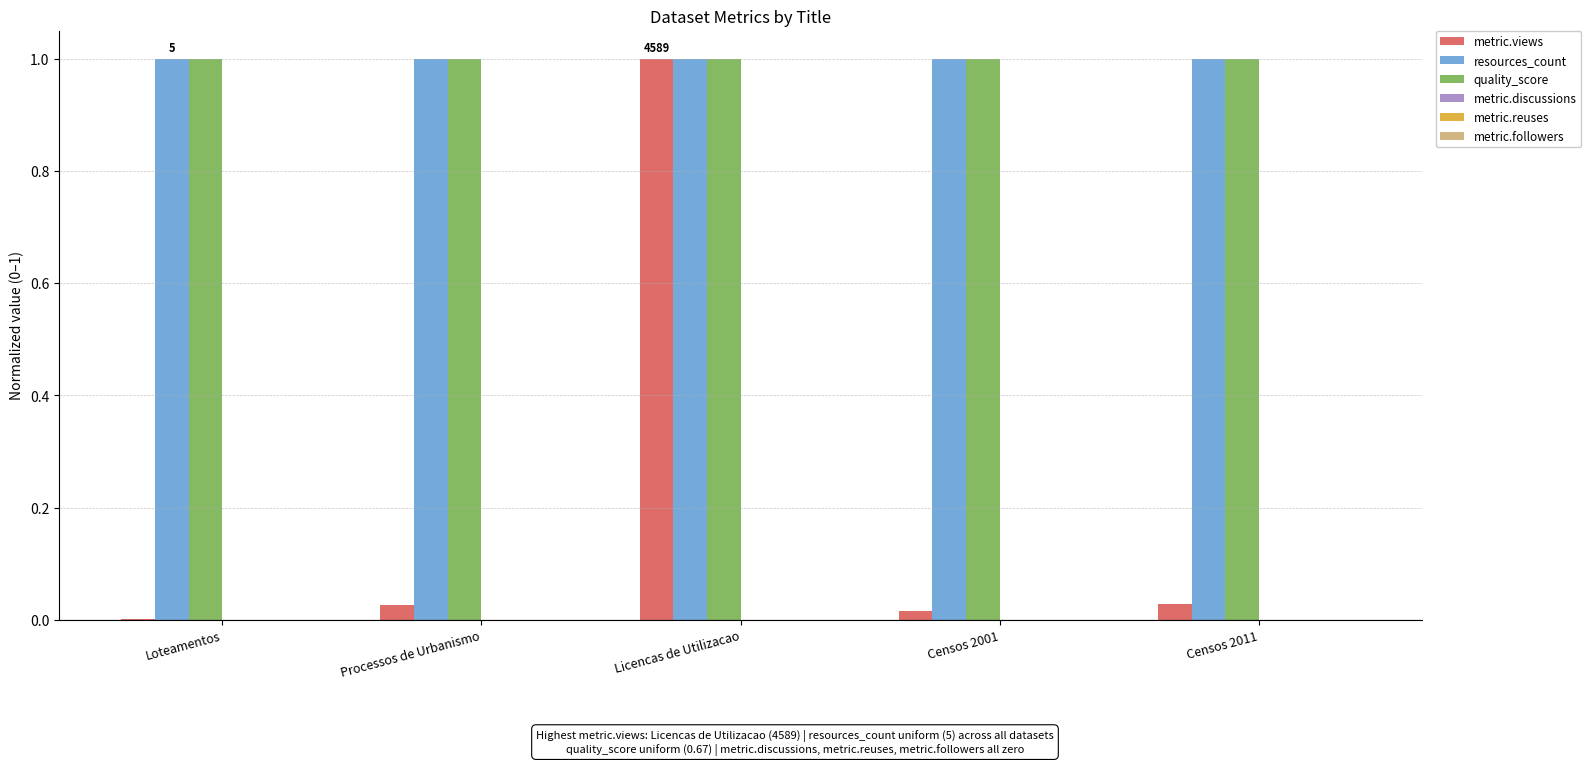

Between Licencas de Utilizacao and Censos 2001, which series saw the biggest shift?

metric.views